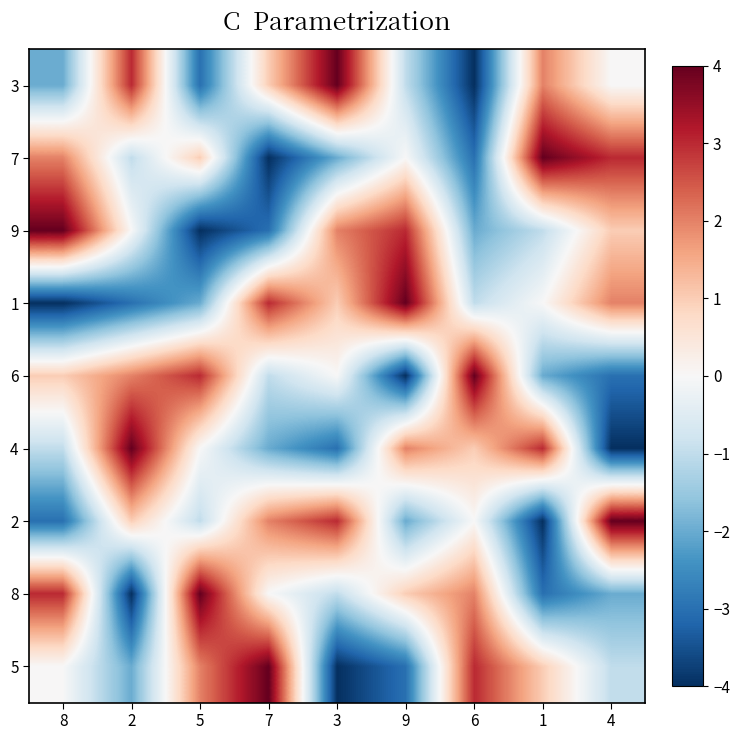

How many data points does each series have?

9